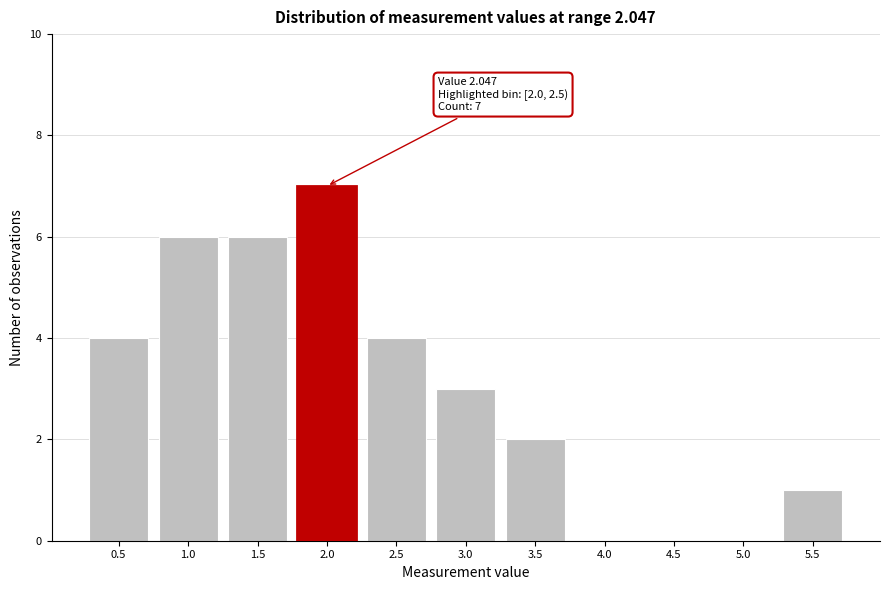

Reading left to right, what are all the values shown in this chart?

0.5=4	1.0=6	1.5=6	2.0=7	2.5=4	3.0=3	3.5=2	4.0=0	4.5=0	5.0=0	5.5=1